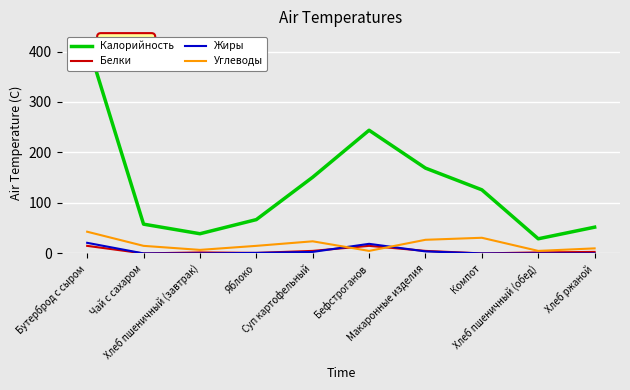

Where is Углеводы nearest to the value 24?

Суп картофельный